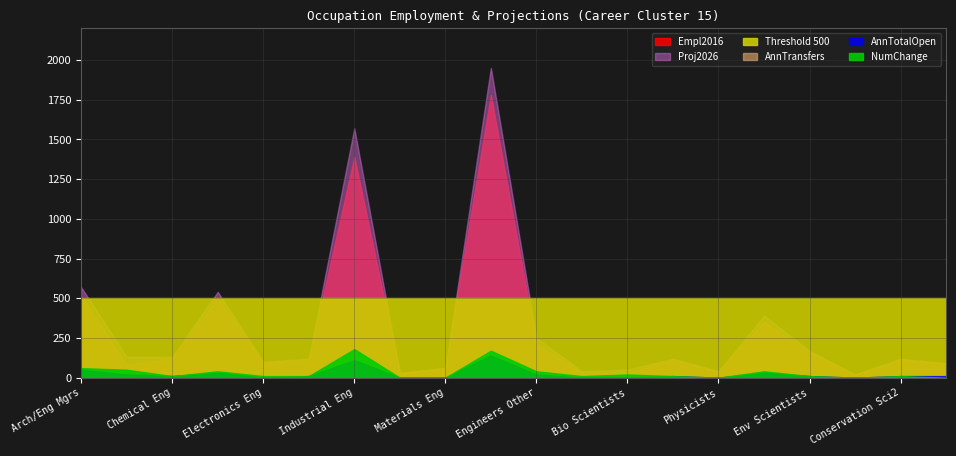

True or false: NumChange and AnnTransfers cross at least once.

False